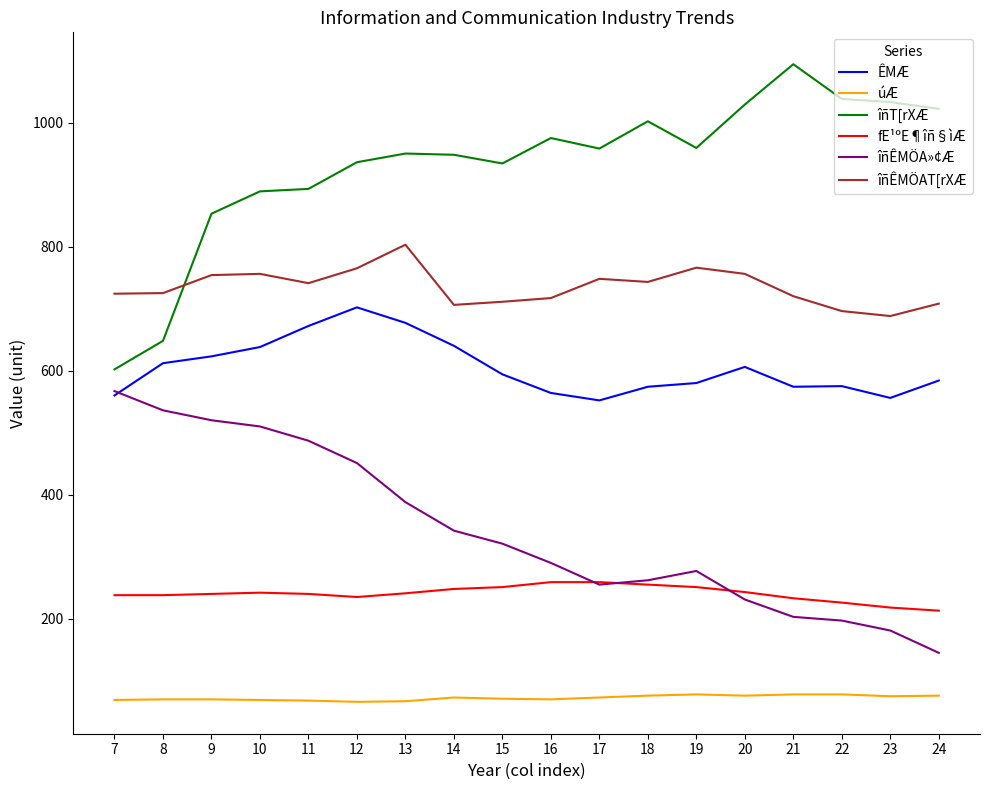

What are all the series names shown in the legend?

ÊMÆ, úÆ, îñT[rXÆ, fE¹ºE¶îñ§ìÆ, îñÊMÖA»¢Æ, îñÊMÖAT[rXÆ